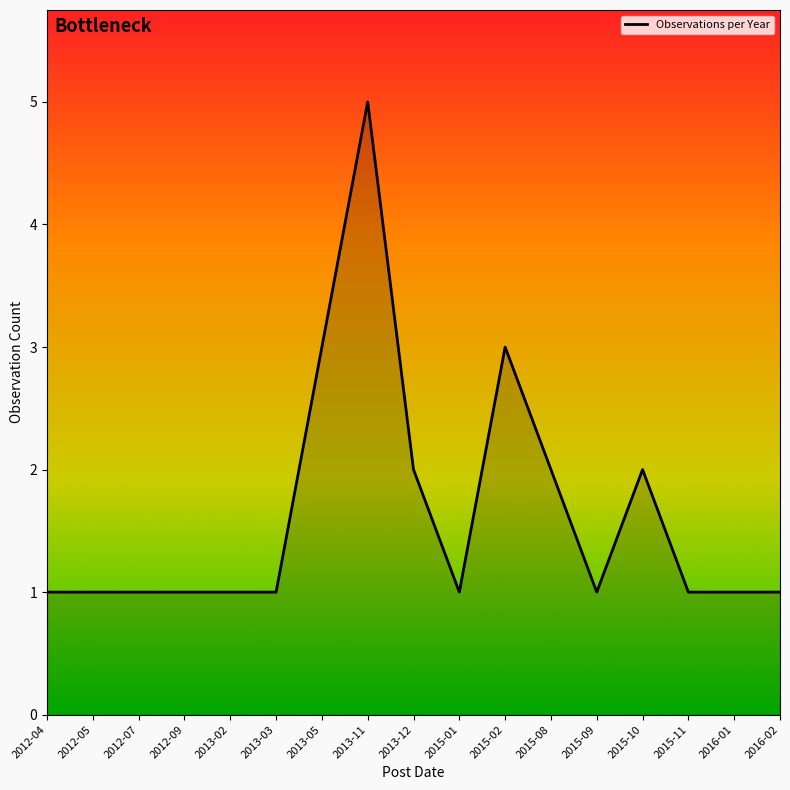

Count the values in the range 1 to 2.

14